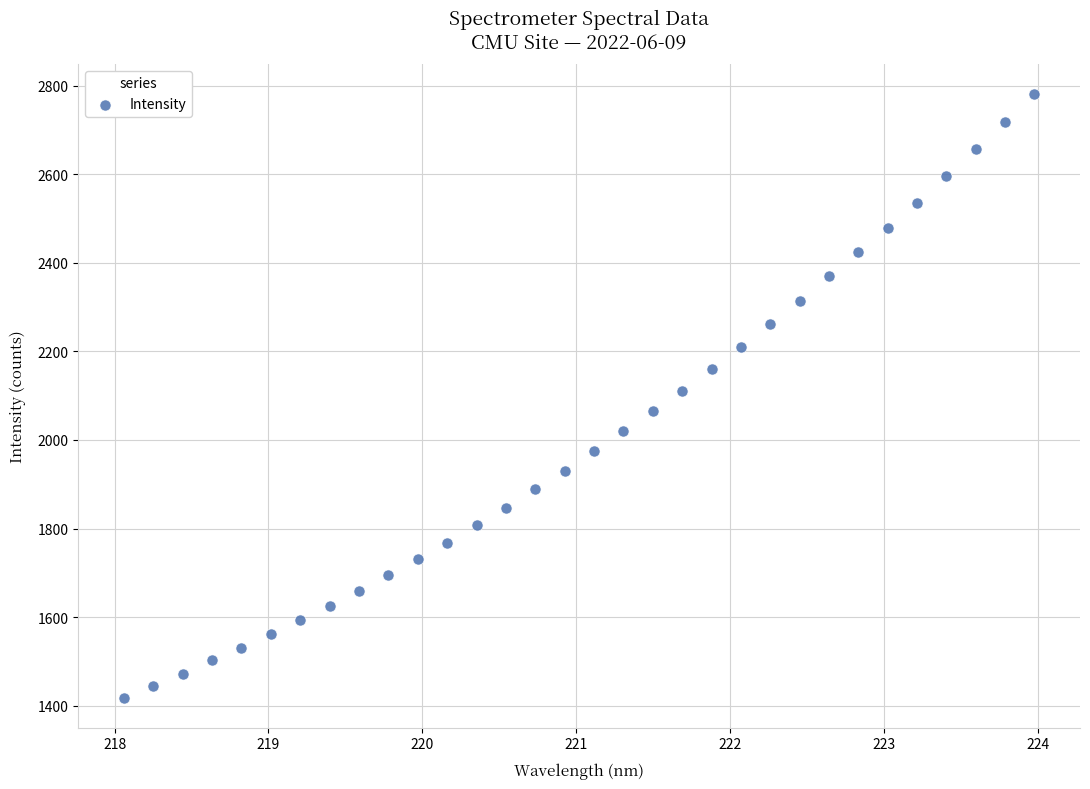

What is the range of X values (max minus min)?

5.9